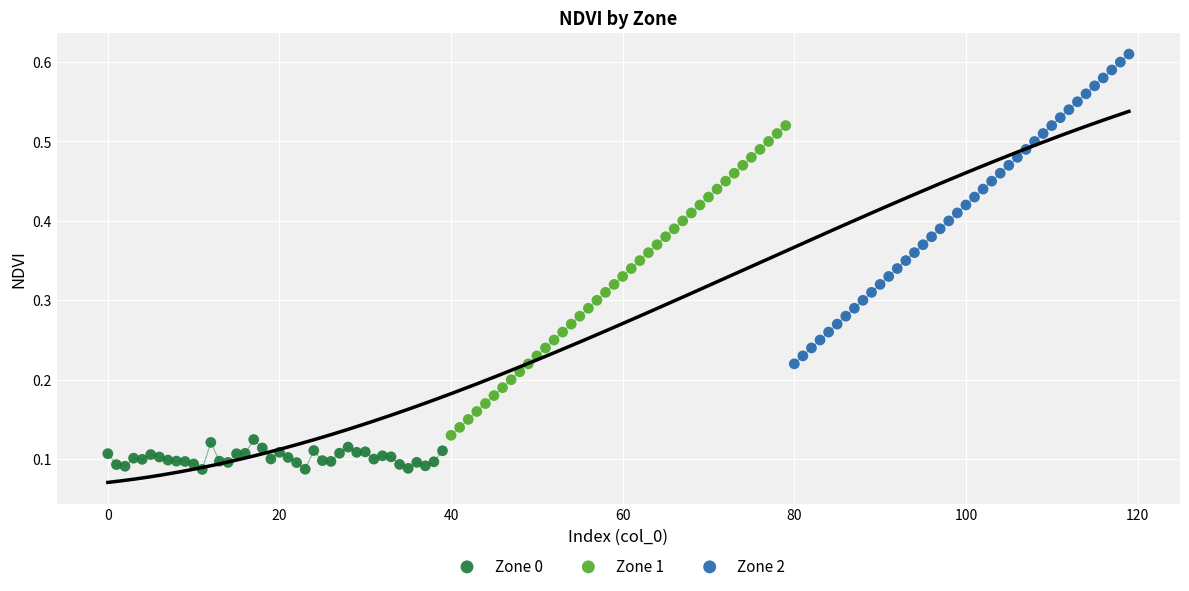

Which series contains the lowest Y value?

Zone 0